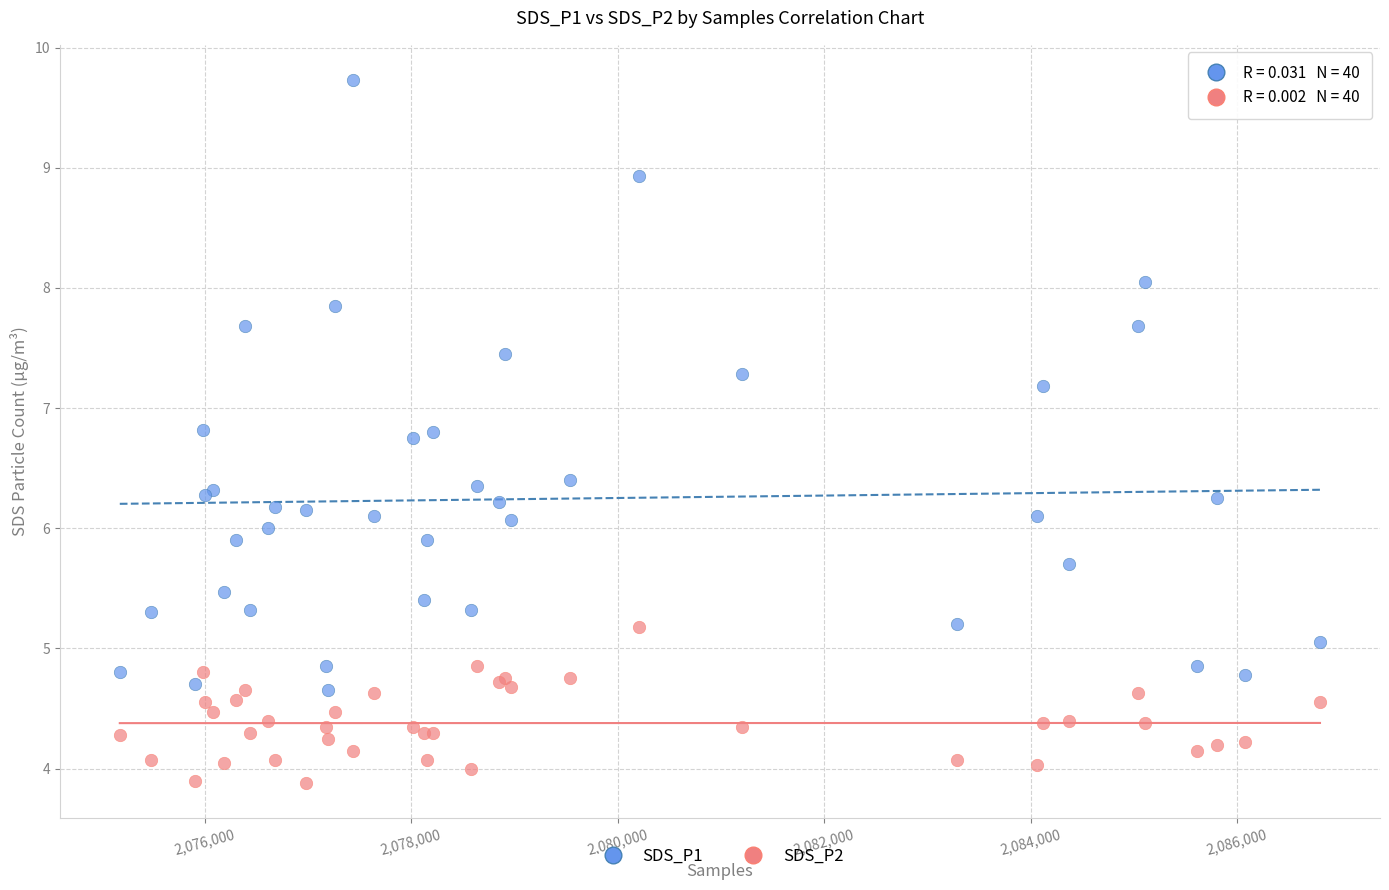

What are all the series names shown in the legend?

SDS_P1, SDS_P2